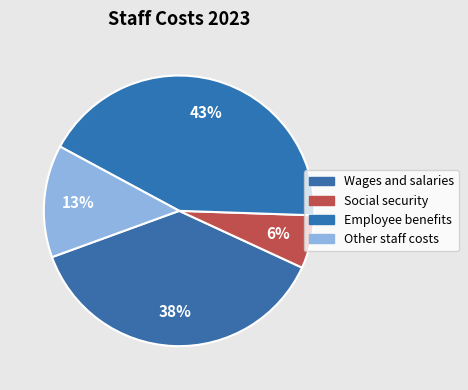

Count the number of slices in the pie.

4